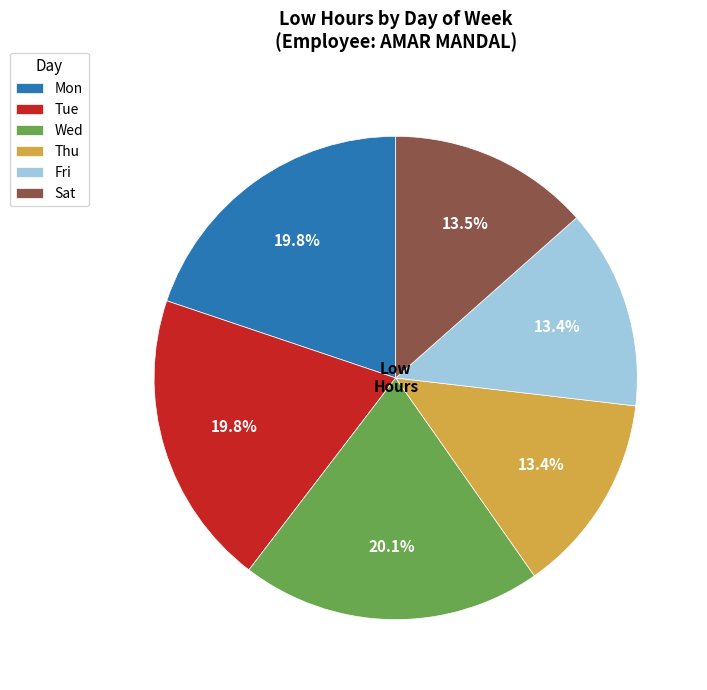

Is there a majority slice in this chart?

No